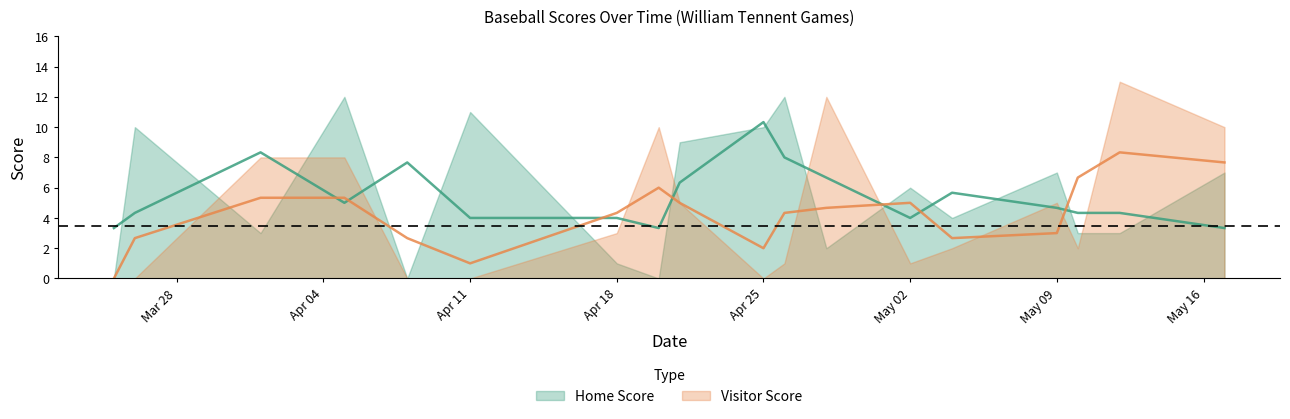

The Visitor Score series shows 15 at 2022-04-20. True or false?

False